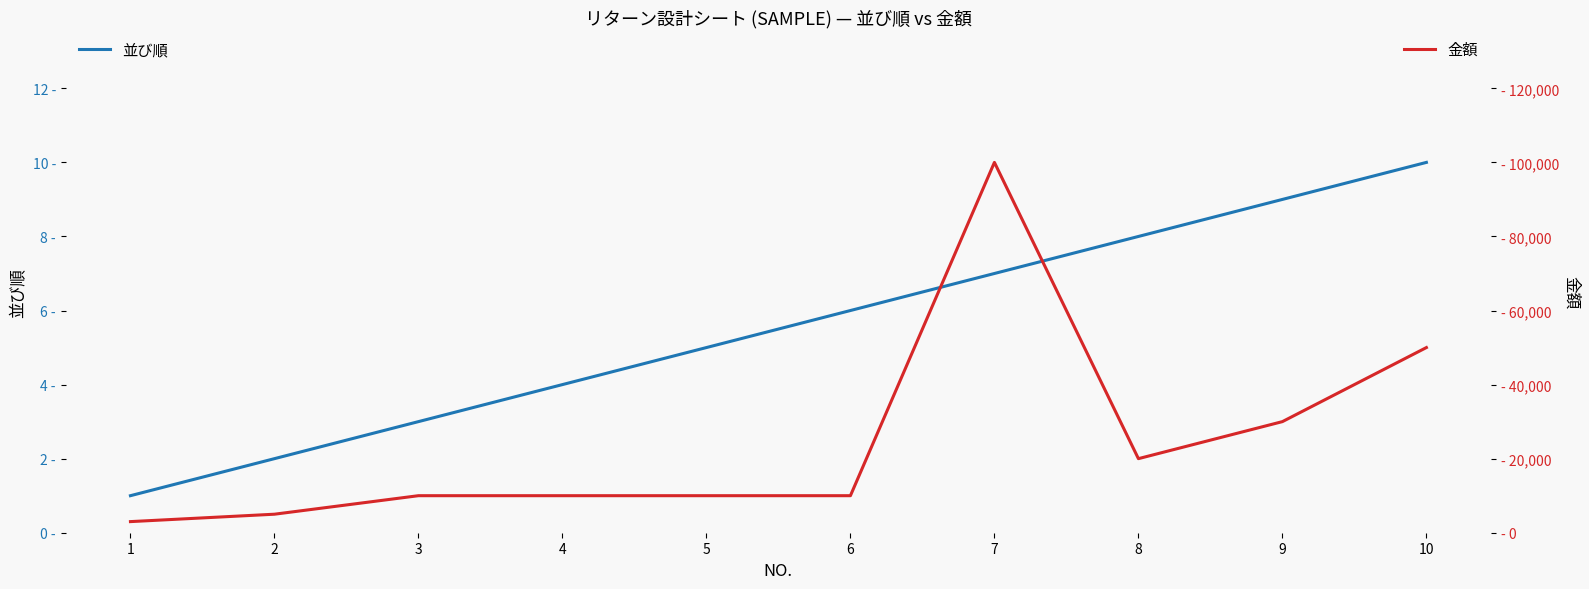

What is the spread (max minus min) of values at 5?

9995